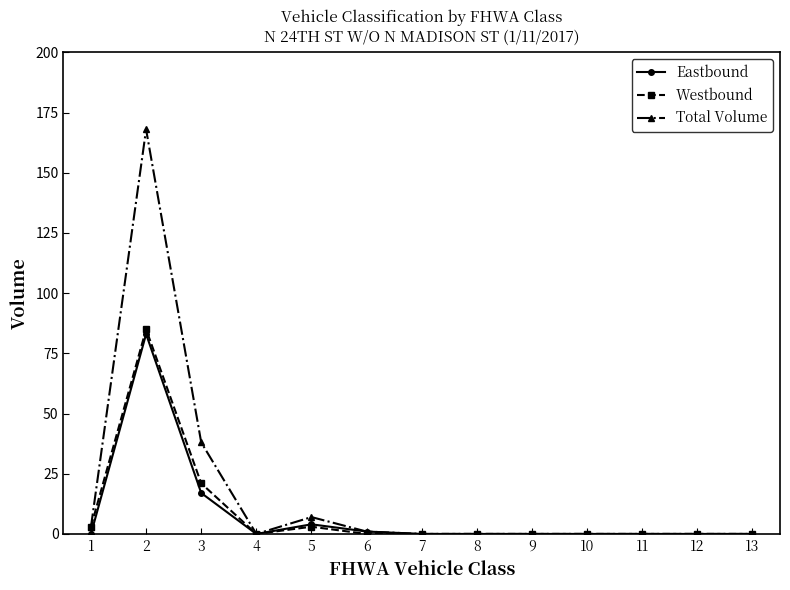

What is the maximum value shown in the chart?

168